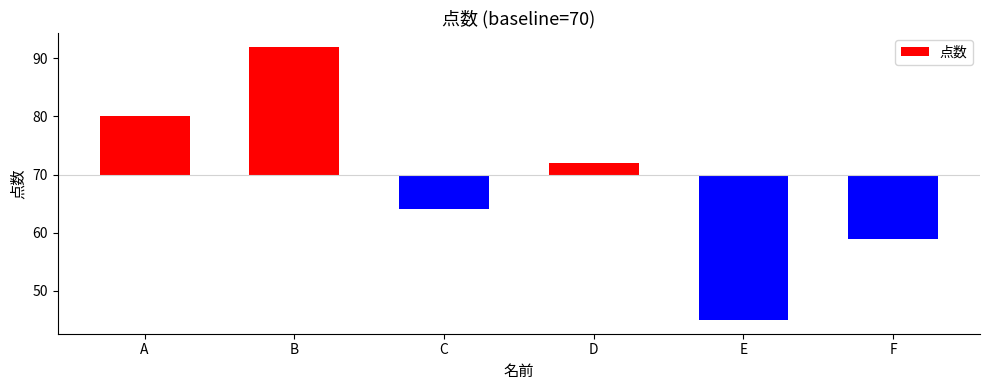

What is the difference between the maximum and minimum values?

47